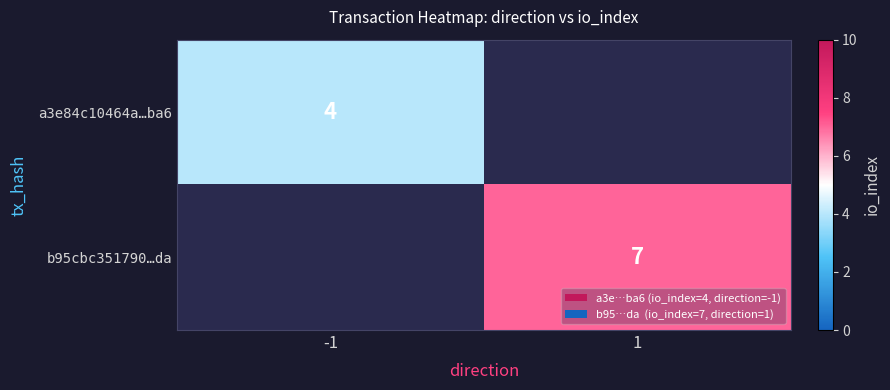

Is it true that a3e84c10464a…ba6 equals 6 at -1?

False